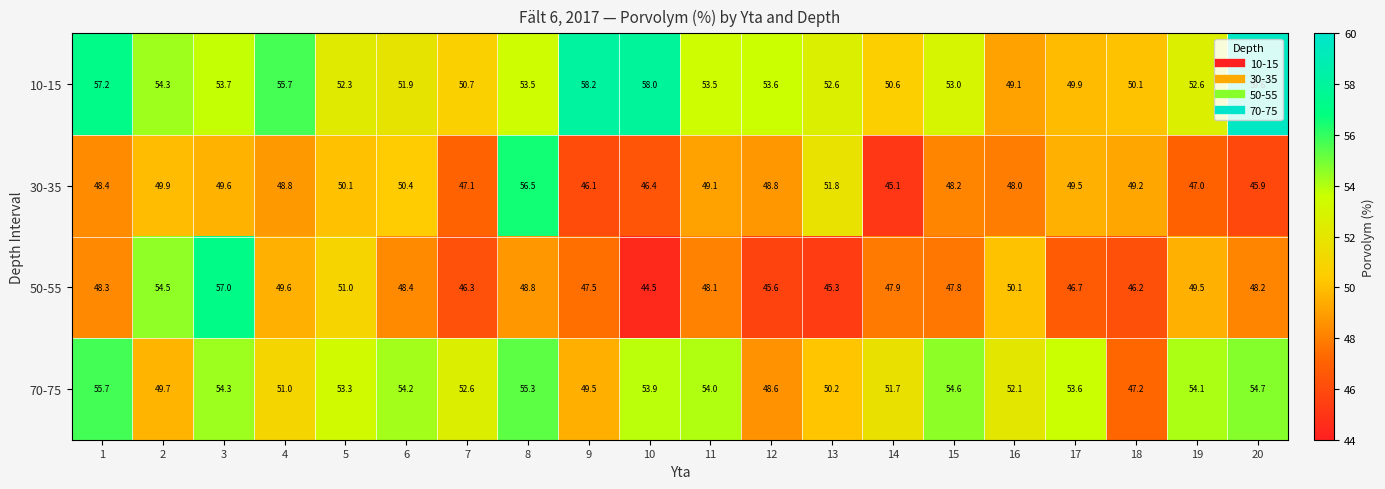

Which label corresponds to the largest value in the chart?

20